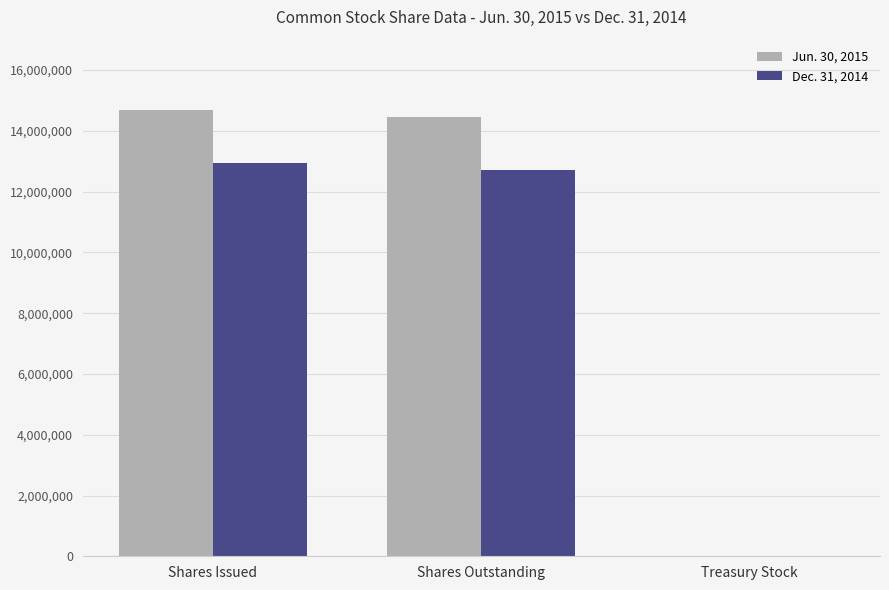

Which series has the largest total across all categories?

Jun. 30, 2015